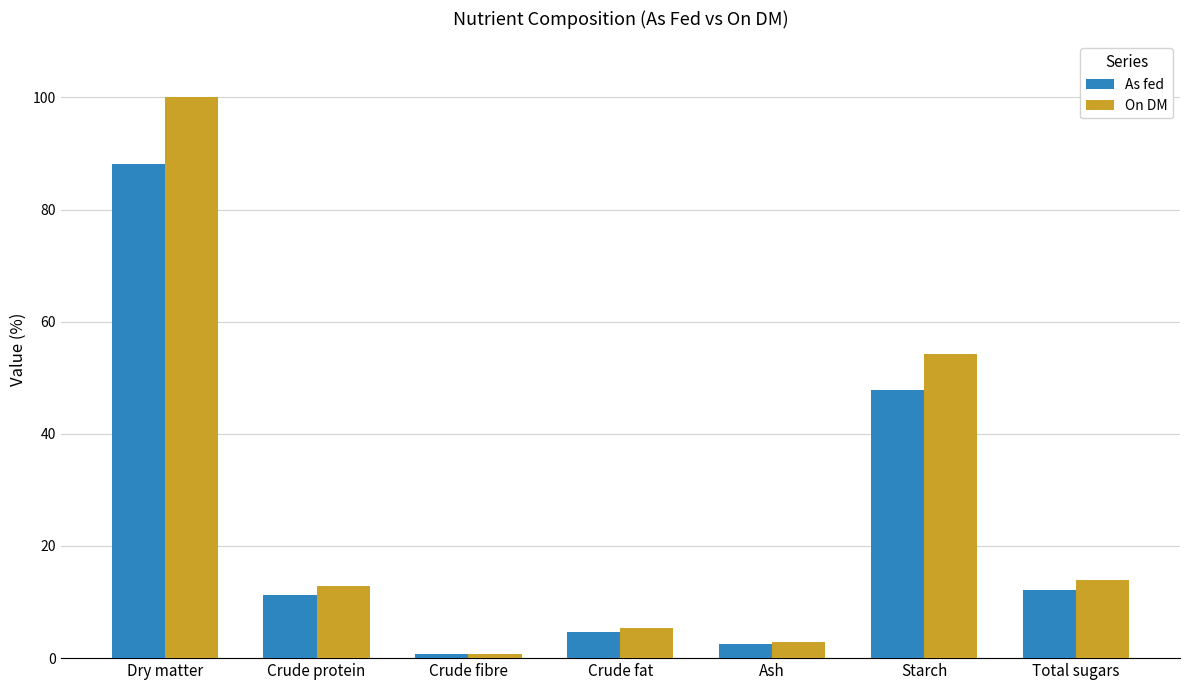

At which label does On DM first exceed 12?

Dry matter